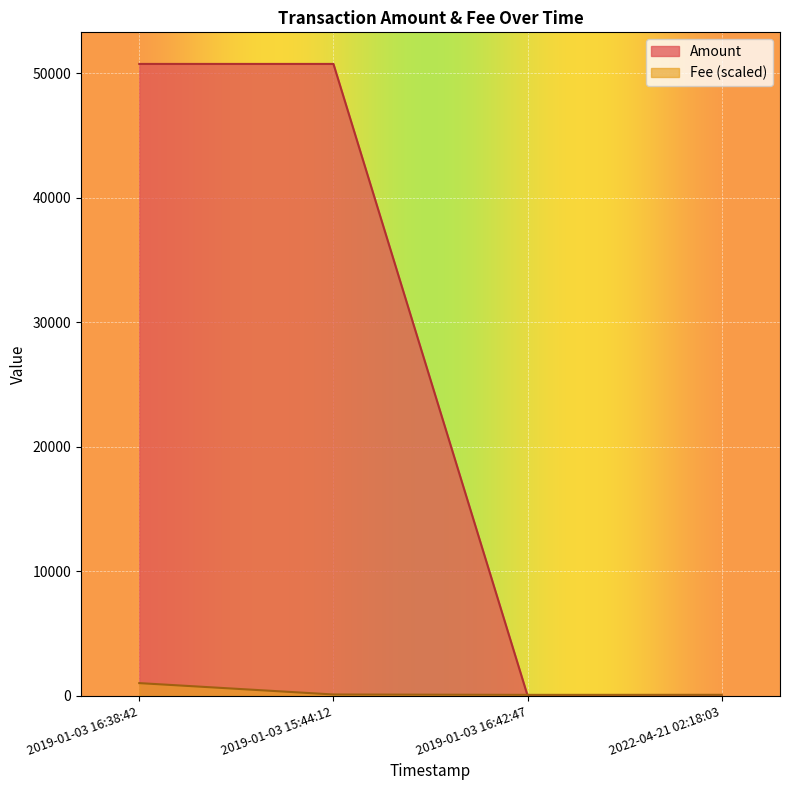

Reading left to right, extract all data points from this chart.

Amount: 2019-01-03 16:38:42=50739.0	2019-01-03 15:44:12=50740.0	2019-01-03 16:42:47=0.0	2022-04-21 02:18:03=0.0
Fee: 2019-01-03 16:38:42=1014.8	2019-01-03 15:44:12=101.5	2019-01-03 16:42:47=71.0	2022-04-21 02:18:03=74.6